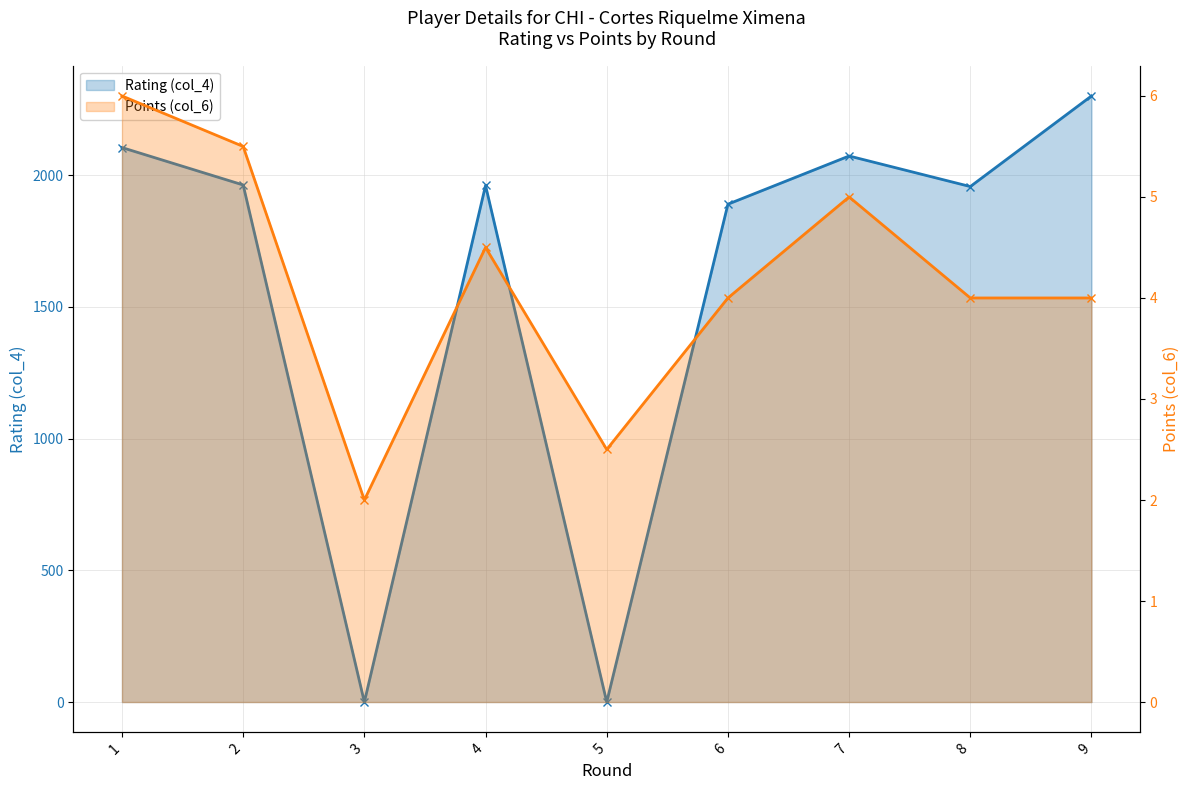

Count the number of categories in the chart.

9